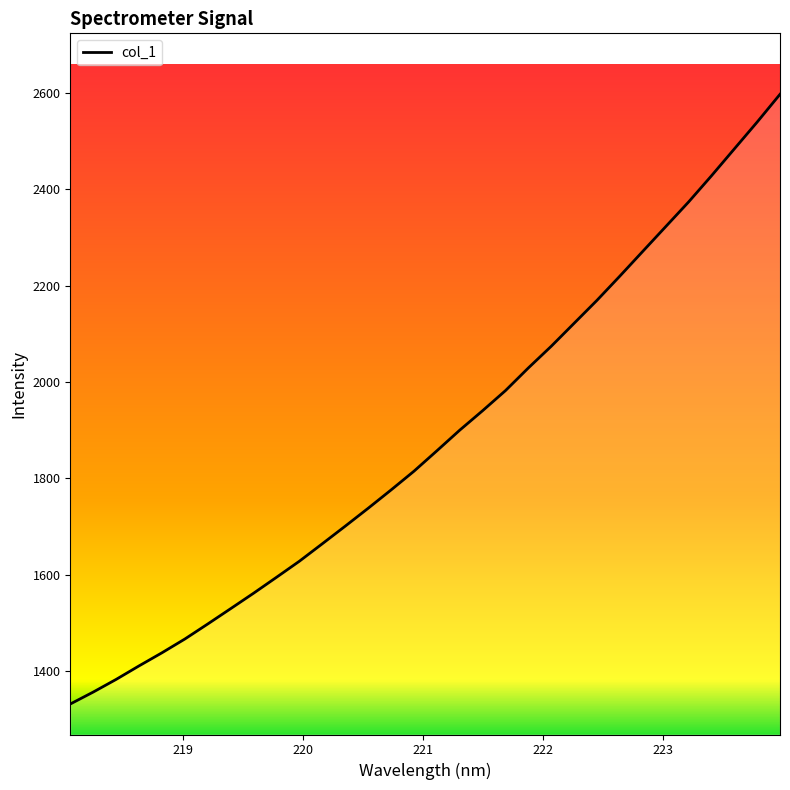

What is the minimum value shown in the chart?

1331.6